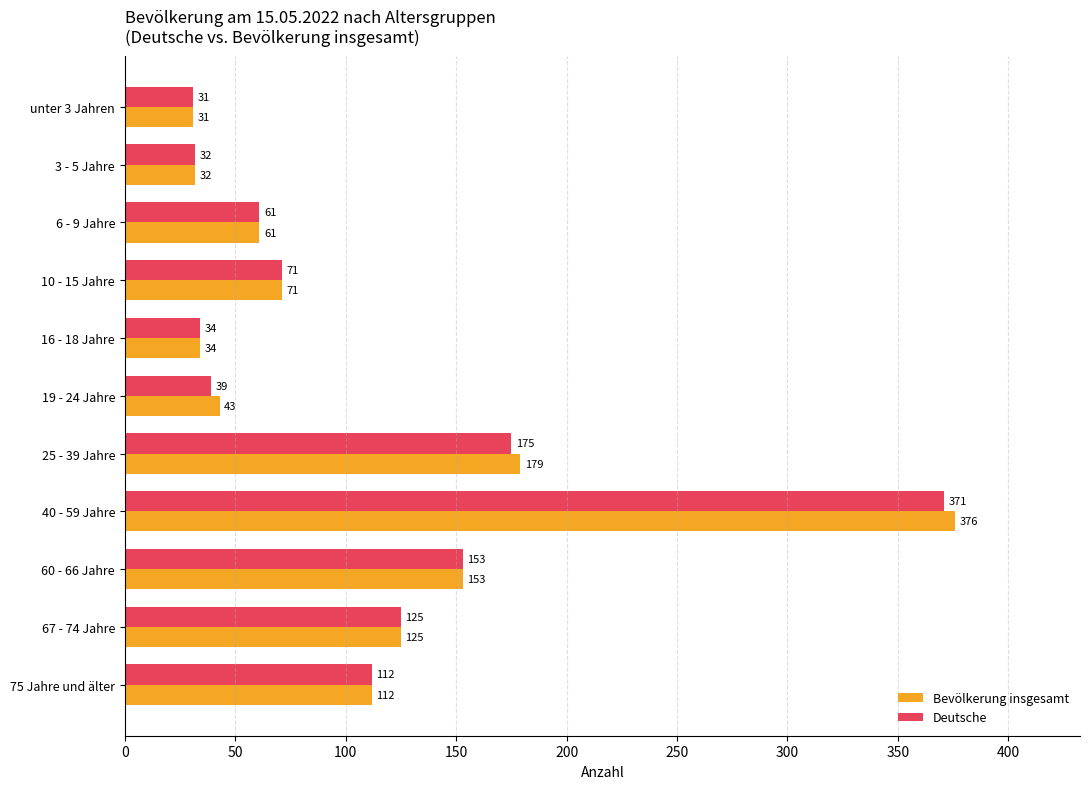

Is it true that Deutsche equals 61 at 6 - 9 Jahre?

True